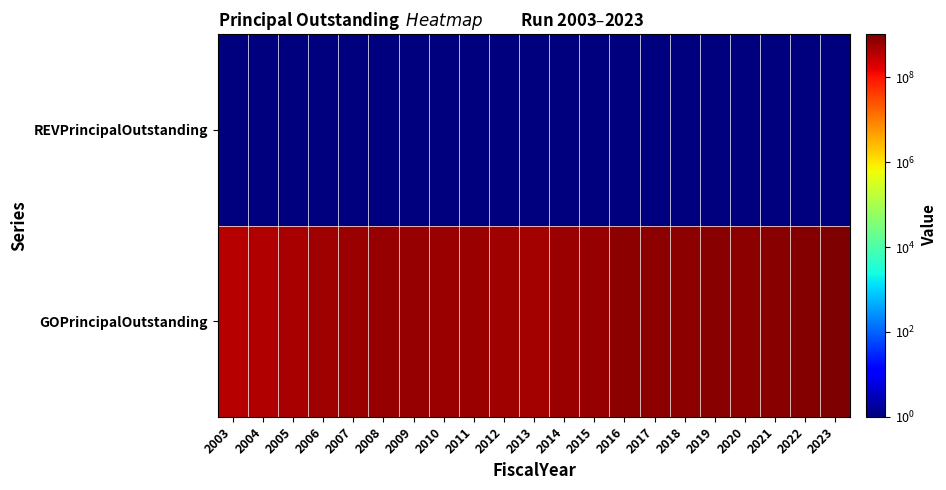

What is the maximum value shown in the chart?

1034855001